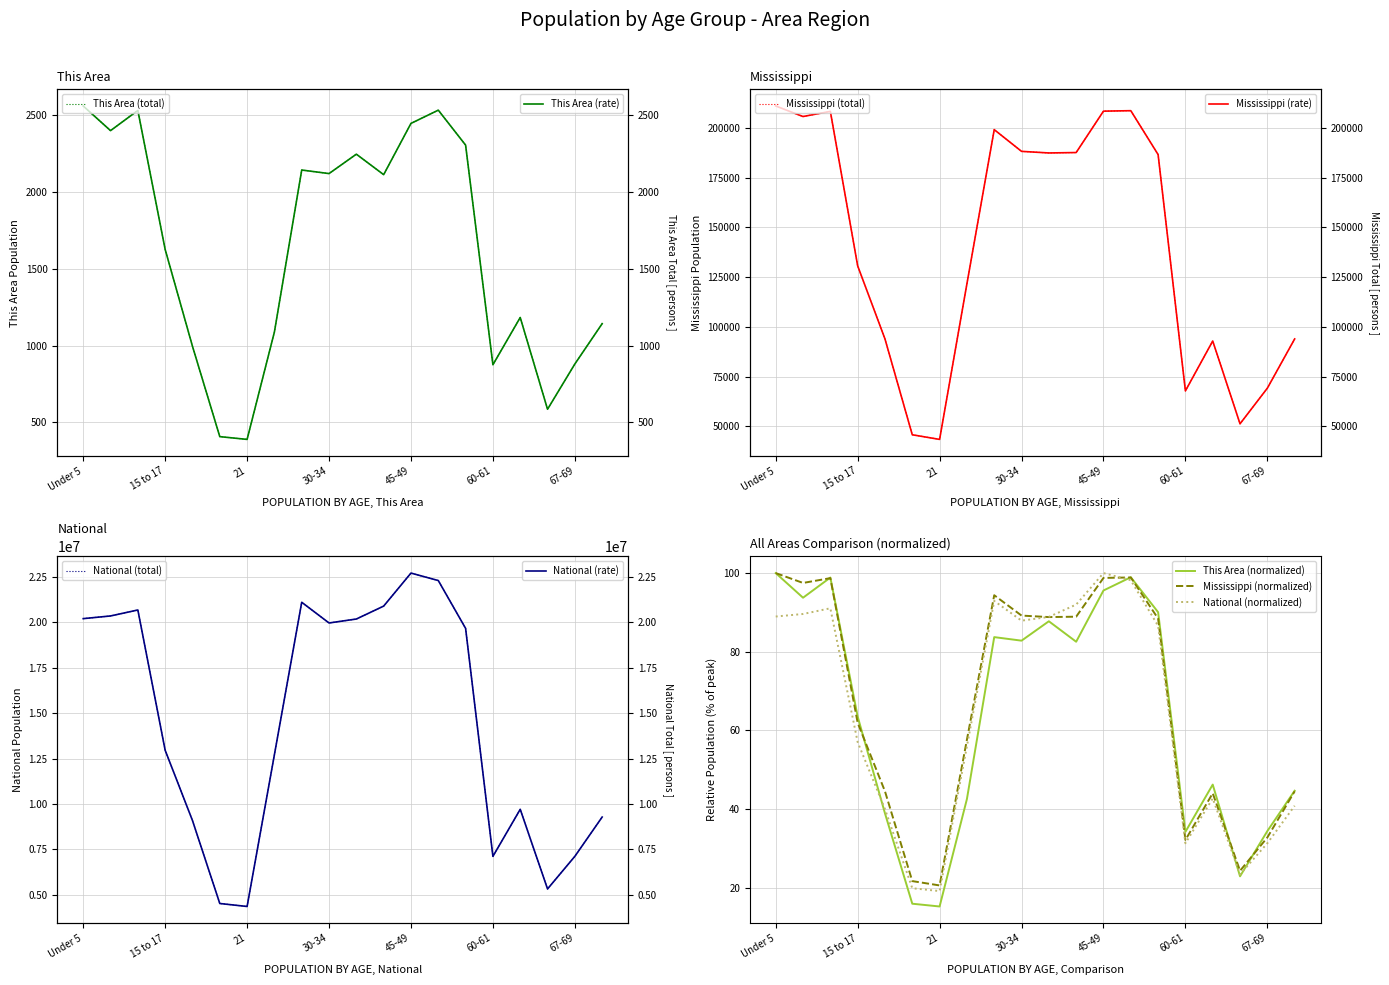

What is the highest value of the Mississippi series?

210956